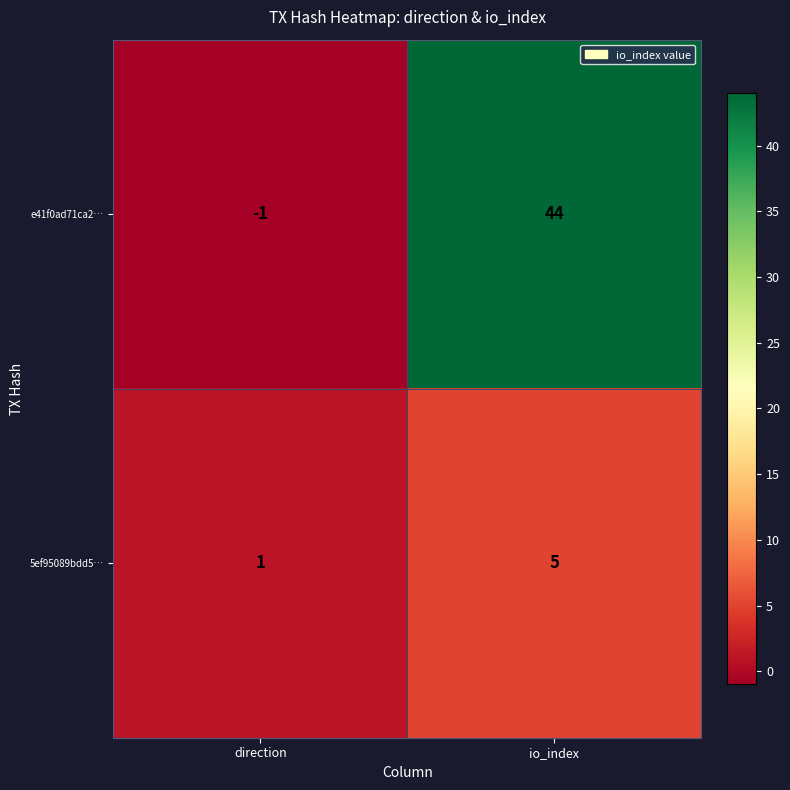

Which series has the largest range (max minus min)?

e41f0ad71ca2…